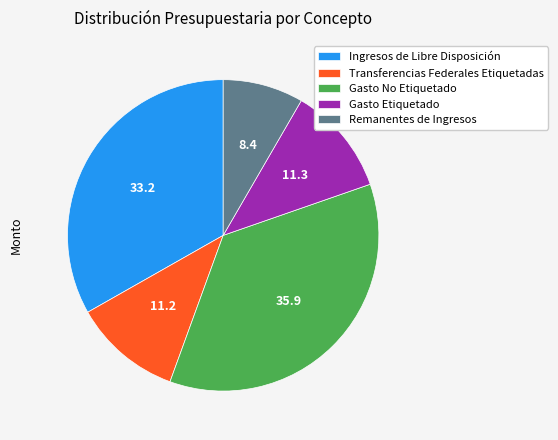

The Remanentes de Ingresos slice represents 15% of the pie. True or false?

False